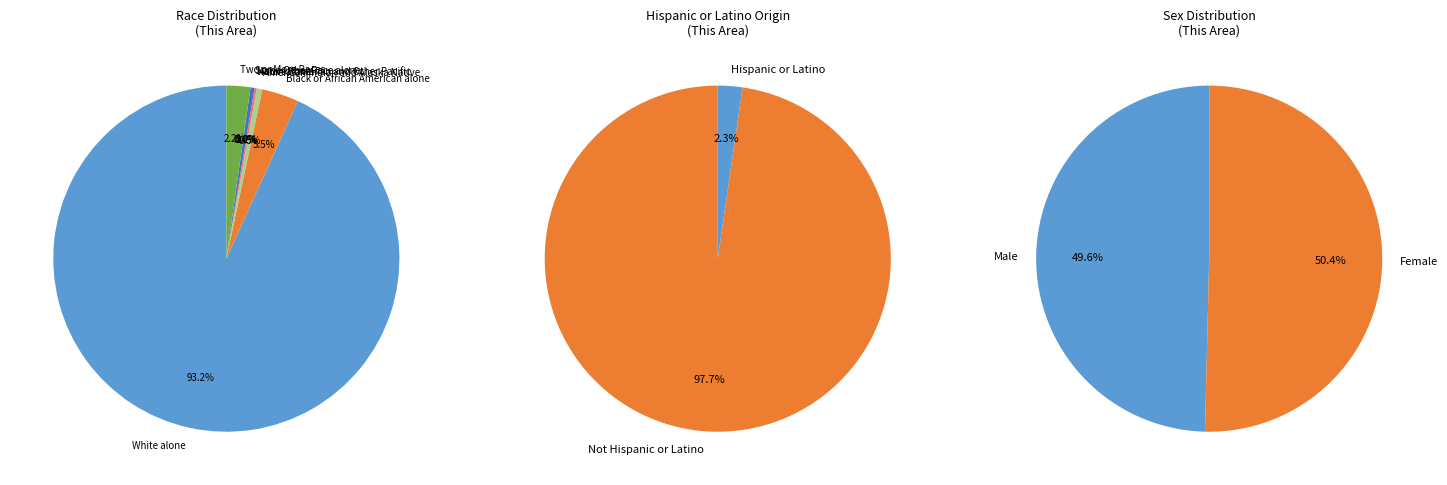

True or false: Asian alone accounts for 1% of the total.

False